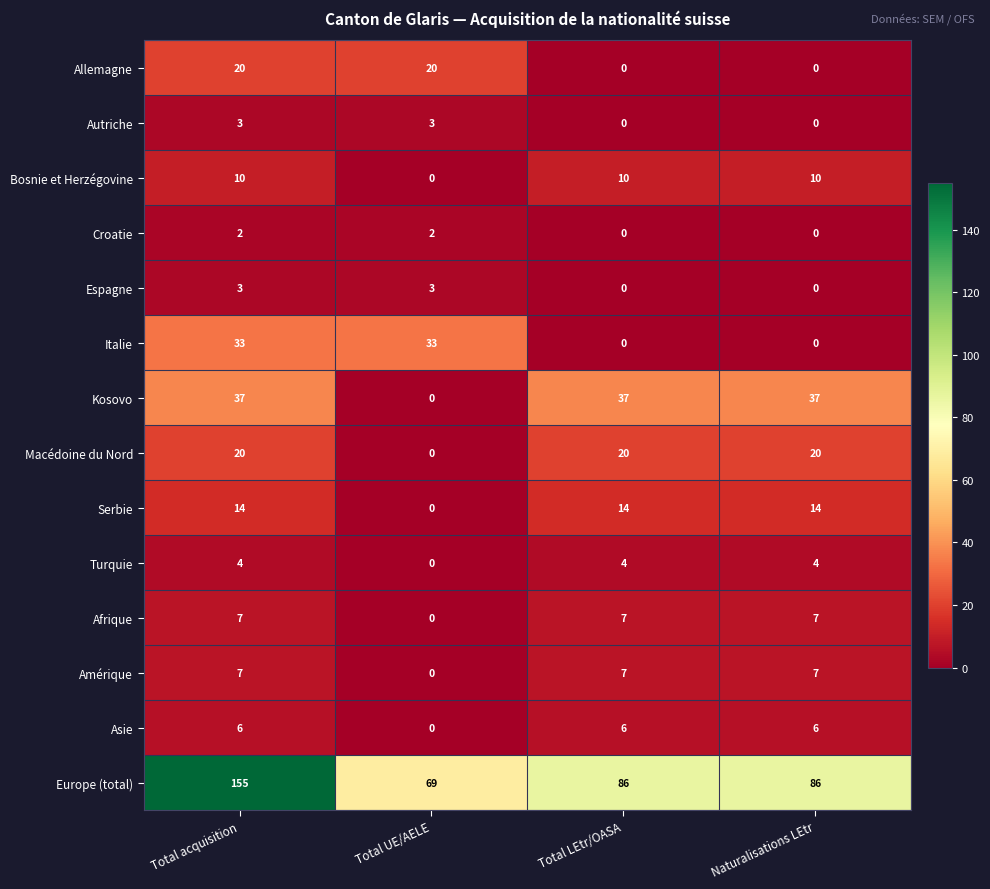

What is the average value of the Turquie series?

3